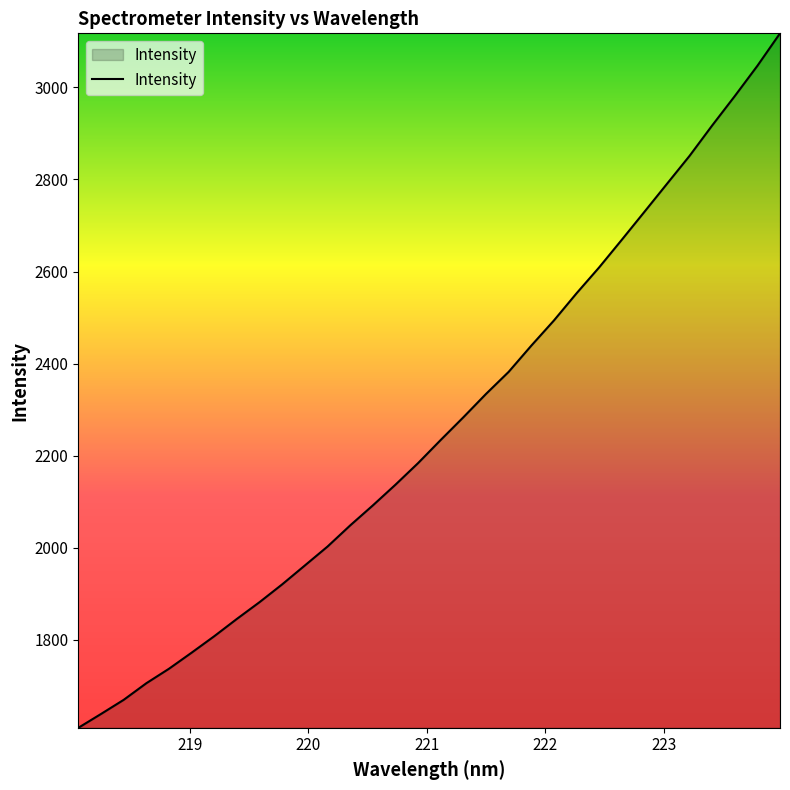

True or false: there are more than 0 points higher than both neighbors.

False